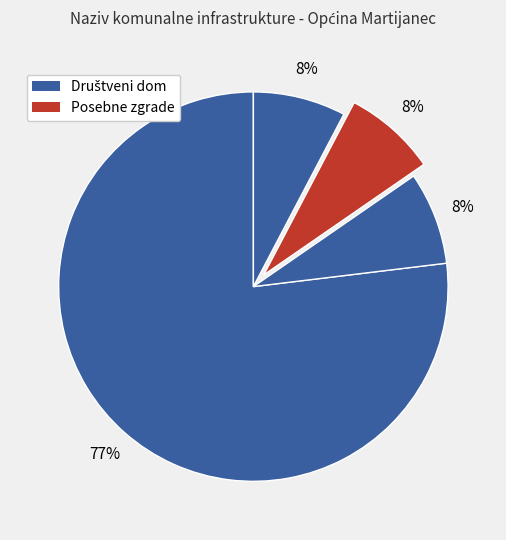

What is the majority slice?

Društveni dom